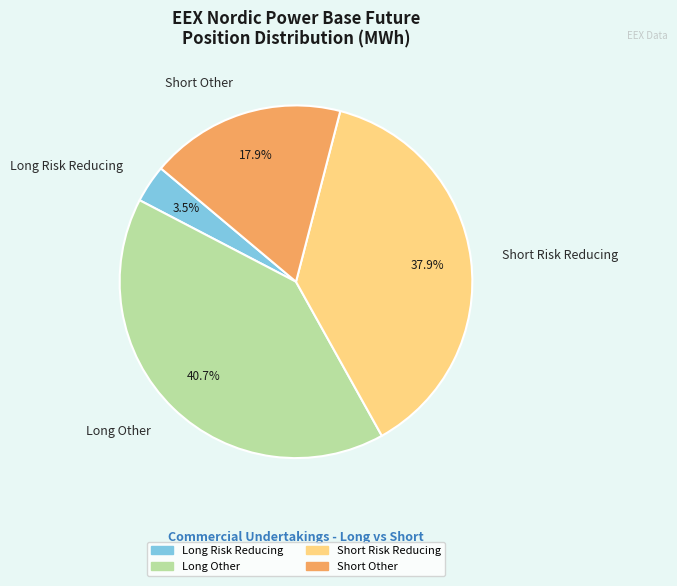

True or false: Short Risk Reducing accounts for 23% of the total.

False